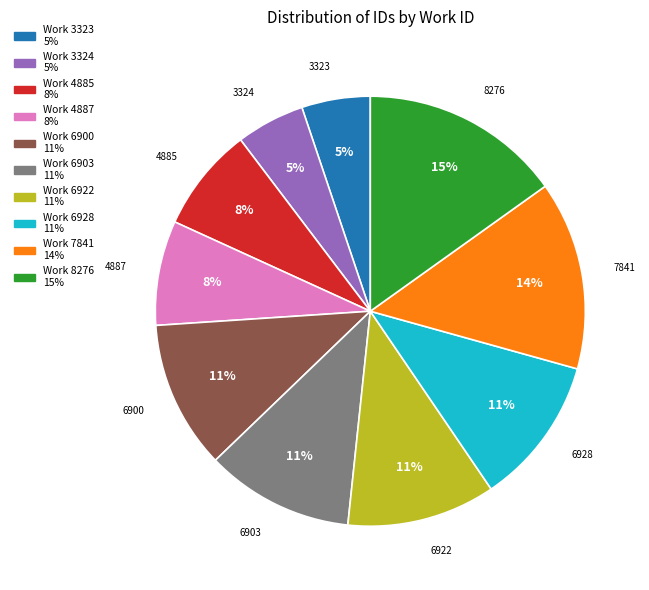

To the nearest percent, what percentage of the pie is 3324?

5%